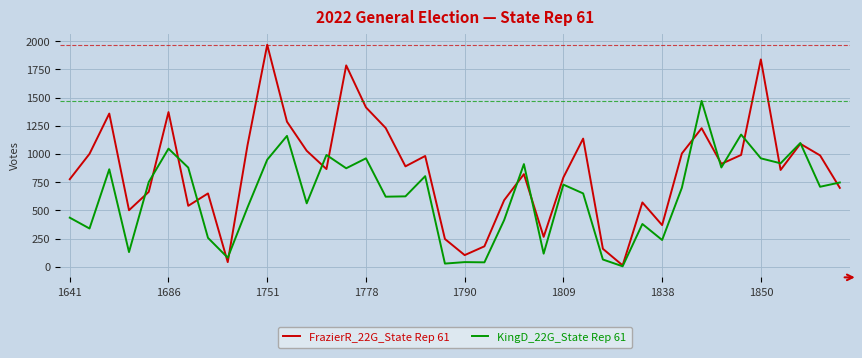

Rank the series by their average value, from lowest to highest.

KingD_22G_State Rep 61, FrazierR_22G_State Rep 61